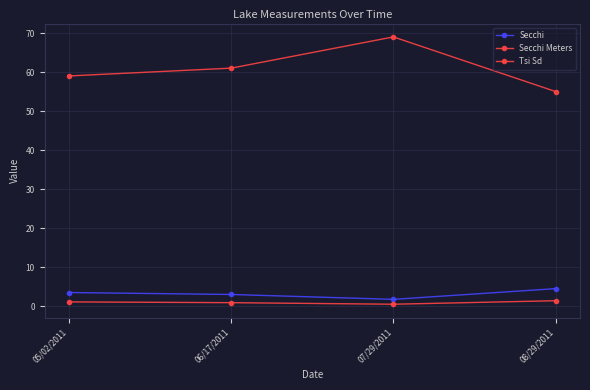

How many lines are shown in the chart?

3